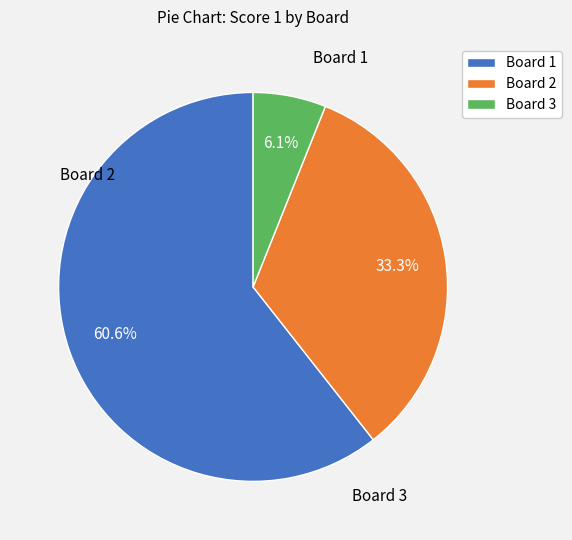

How many slices are in this pie chart?

3